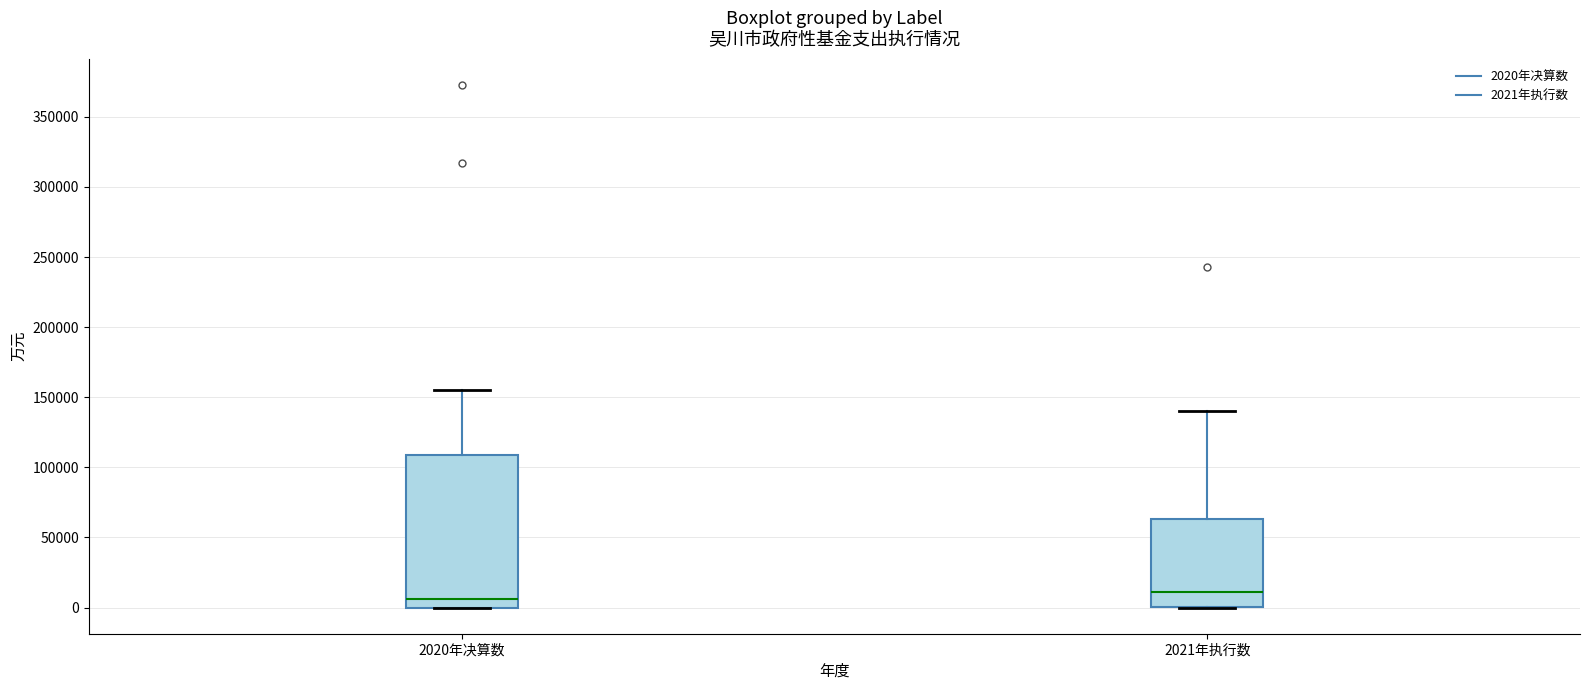

Reading left to right, read every box against the y-axis: the position of its median line, the range the box covers, and the ends of its whiskers. The values are not printed on the chart, so give them approximately, as read against the axis.

2020年决算数: median 5000, box 0 to 110000, whiskers 0 to 155000
2021年执行数: median 10000, box 0 to 65000, whiskers 0 to 140000